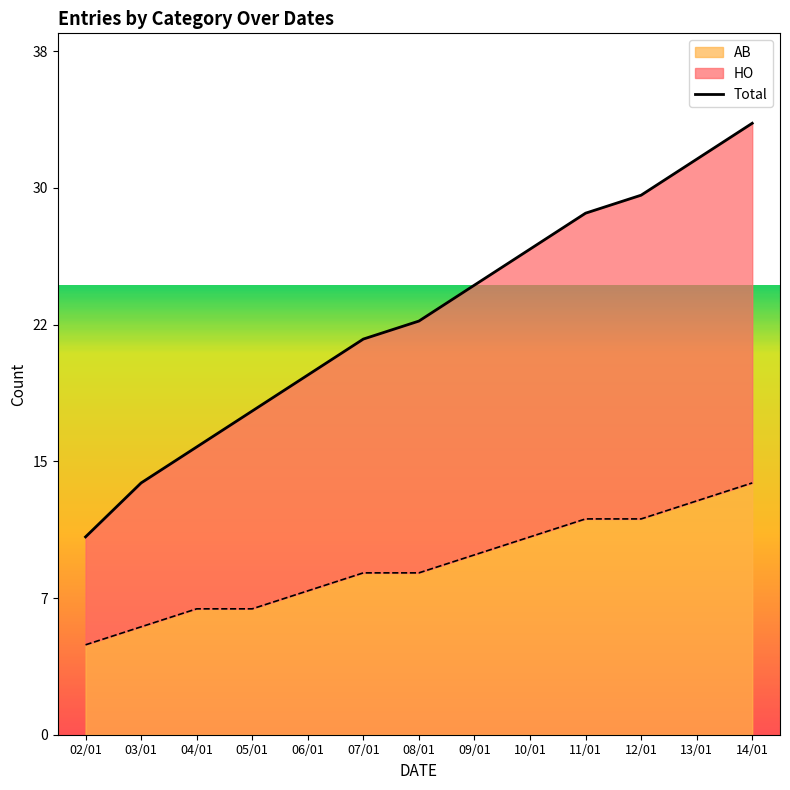

Where is the data nearest to the value 22?

07/01